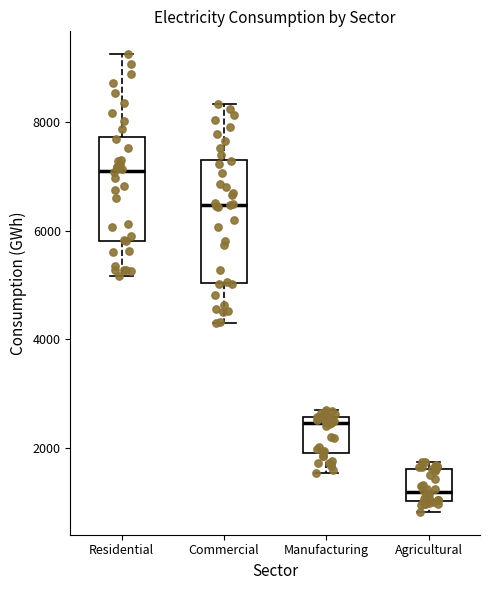

Which box's median line is the lowest?

Agricultural